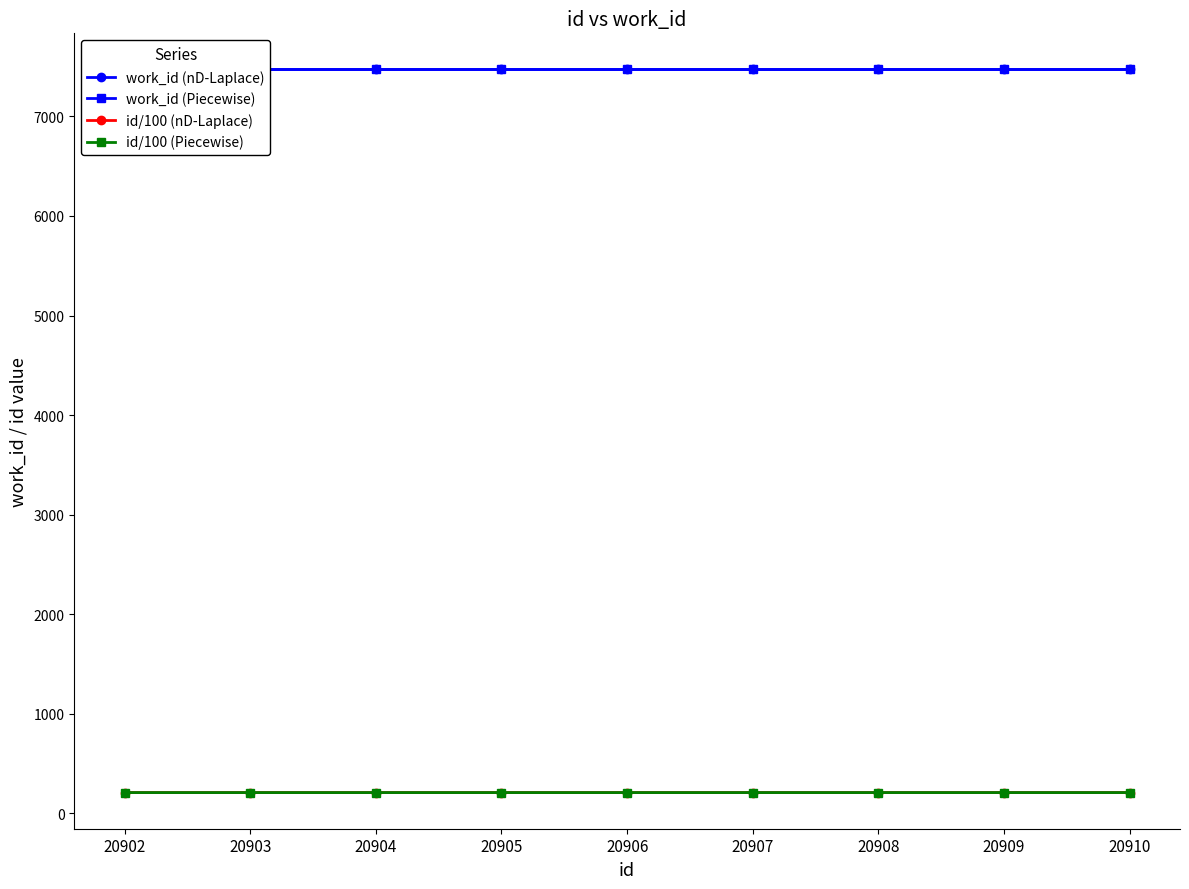

What is the difference between the highest and lowest values at 20908?

7261.9